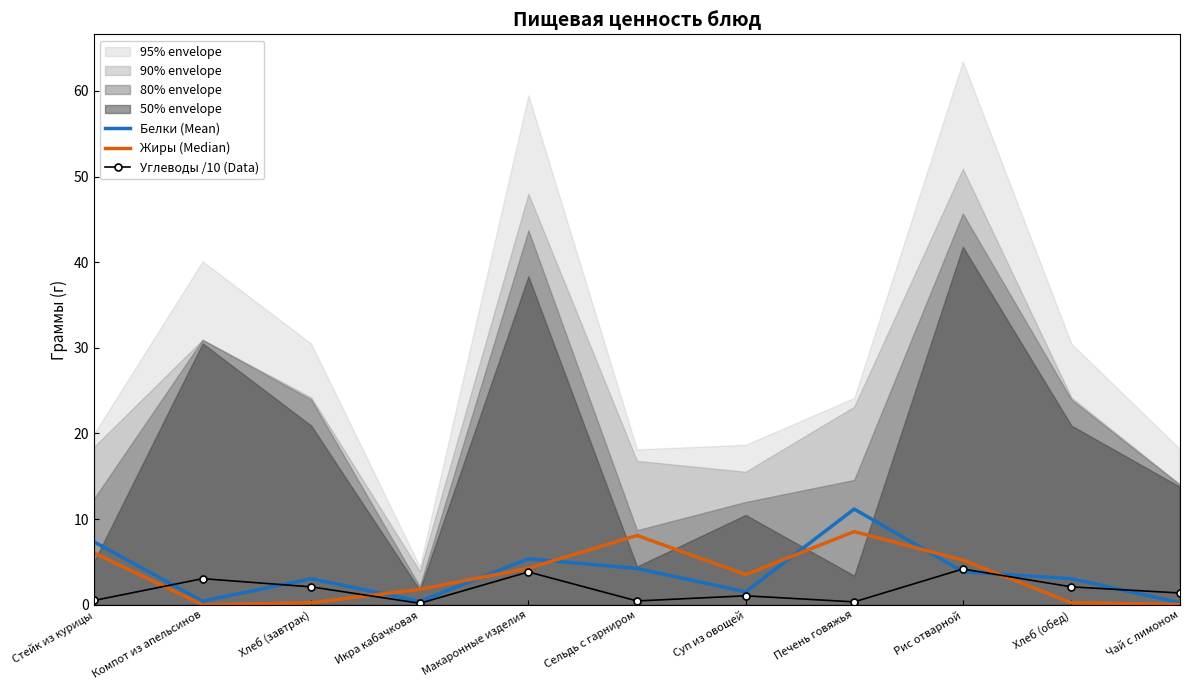

What is the highest value of the Жиры (Median) series?

8.5